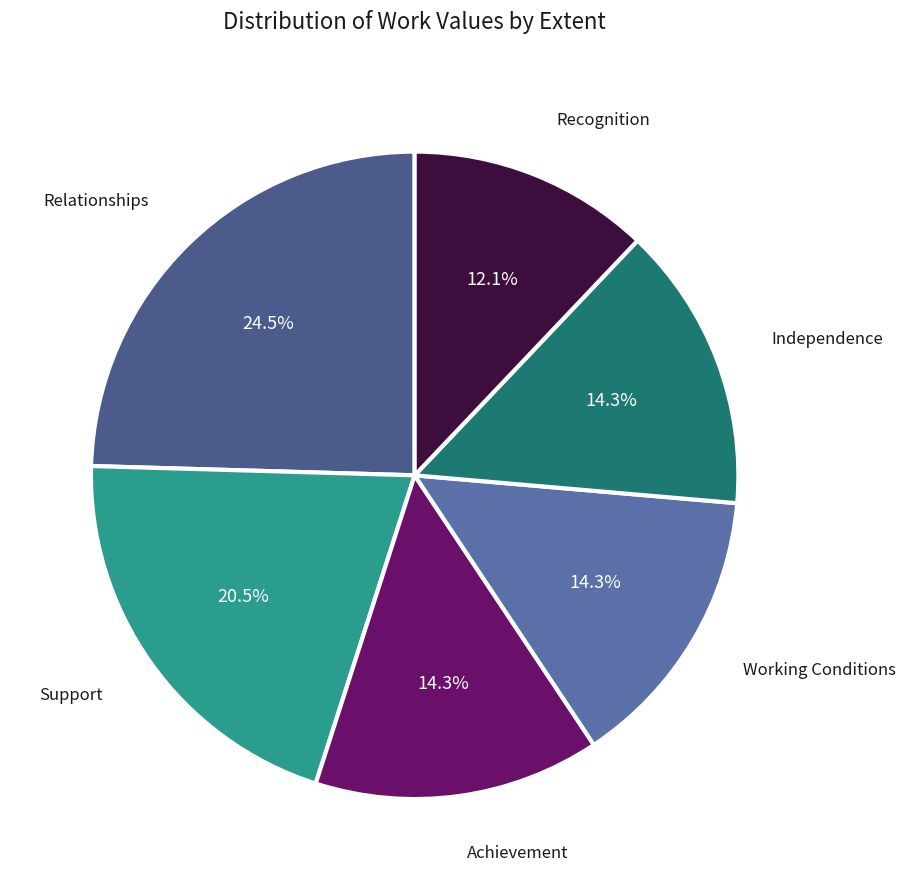

What is the ratio of the value at Working Conditions to the value at Recognition?

1.2